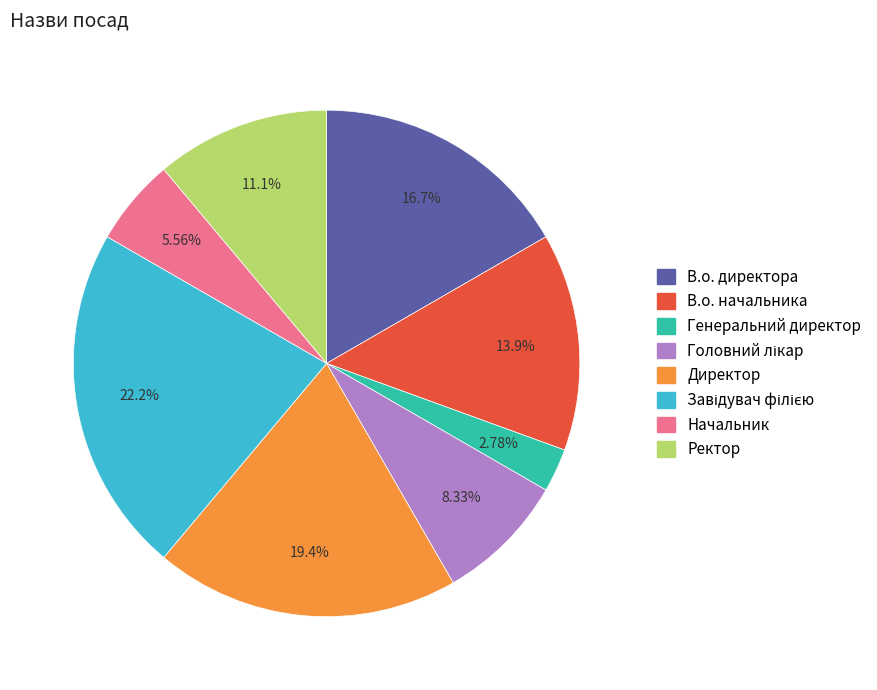

What percentage is the Генеральний директор slice, to the nearest percent?

3%